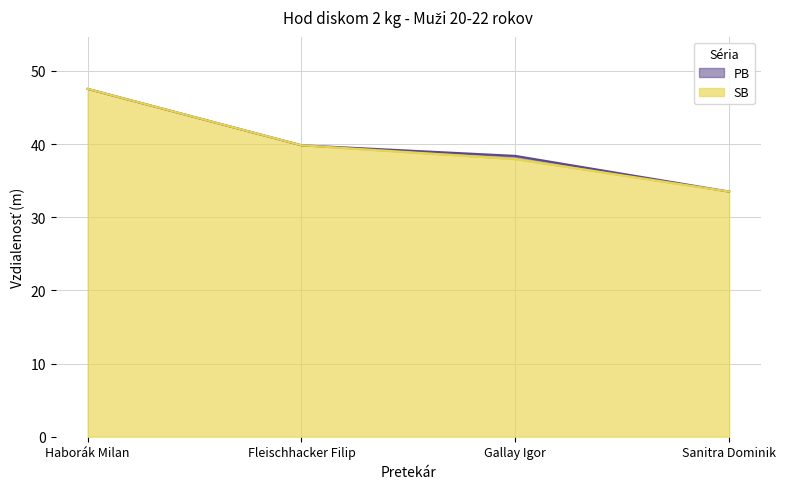

At which label is SB closest to 40?

Fleischhacker Filip